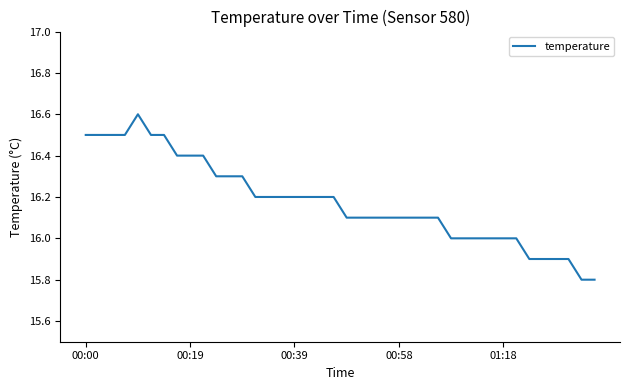

What is the difference between the maximum and minimum values?

0.8